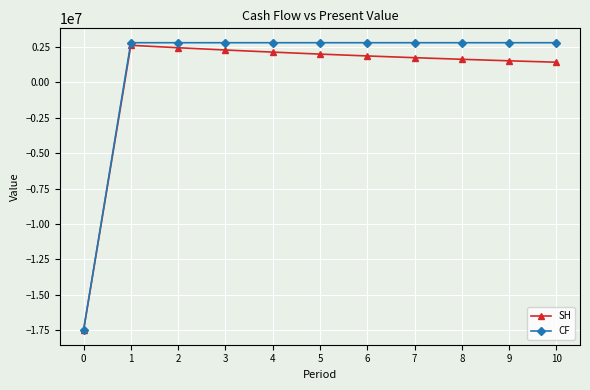

The SH series shows 2445628.4 at 2. True or false?

True